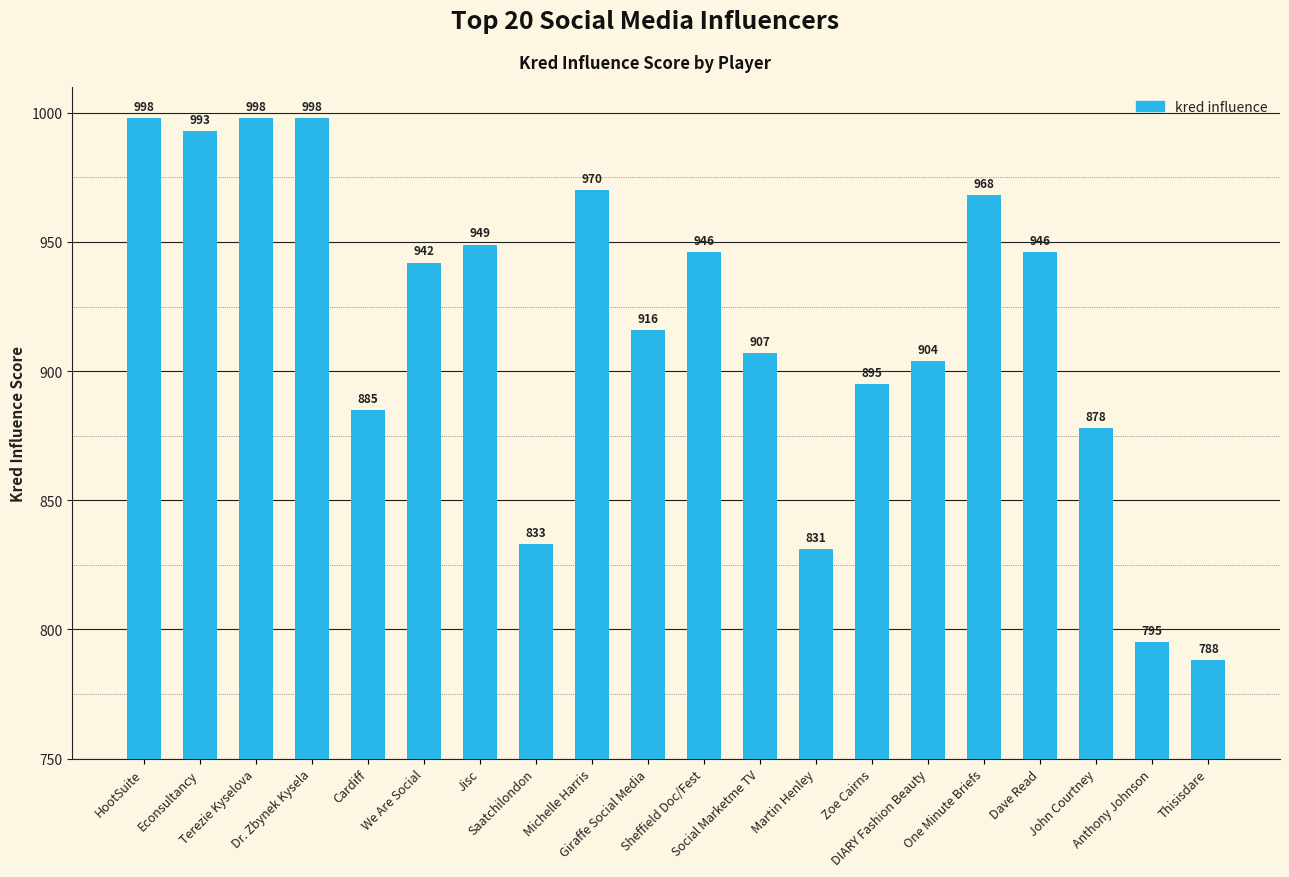

What is the label of the 4th bar from the left?

Dr. Zbynek Kysela